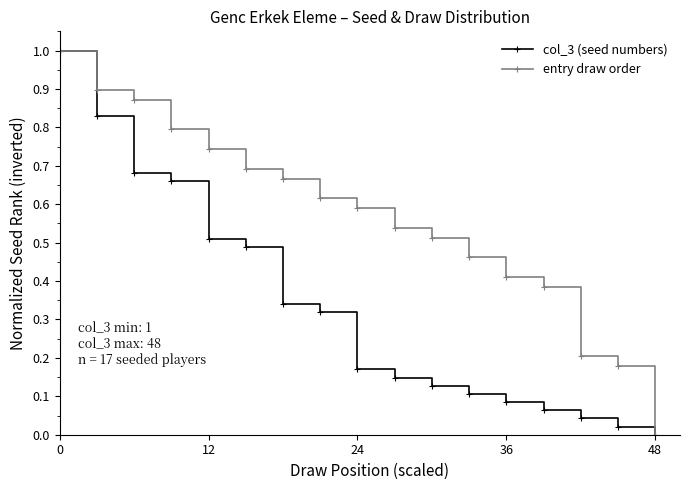

Is this an area chart (filled region under the line)?

No